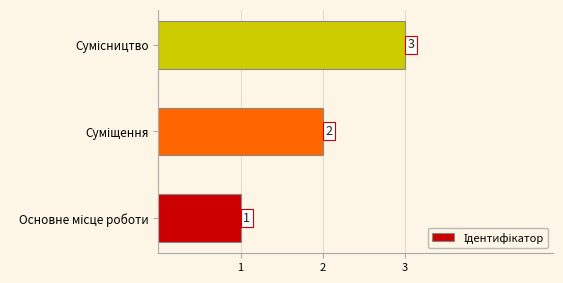

Count the values in the range 1 to 3.

3